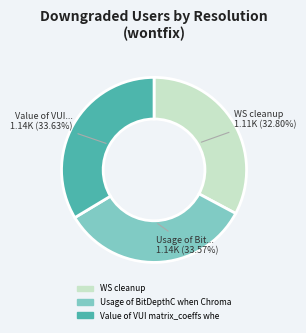

Is there a majority slice in this chart?

No